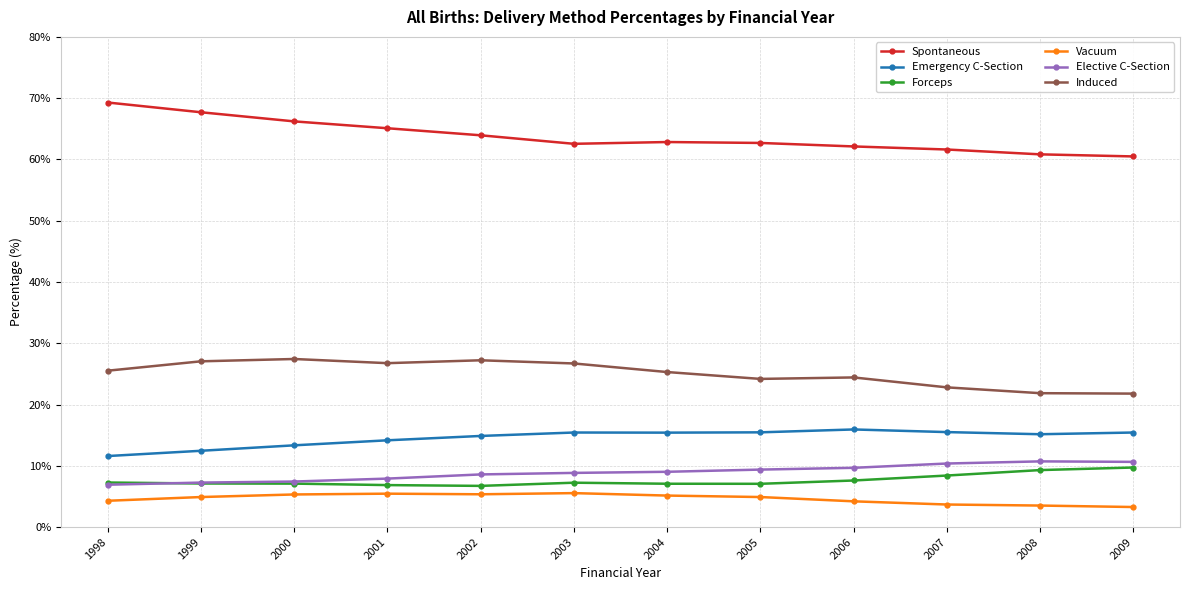

What is the highest value of the Vacuum series?

5.5